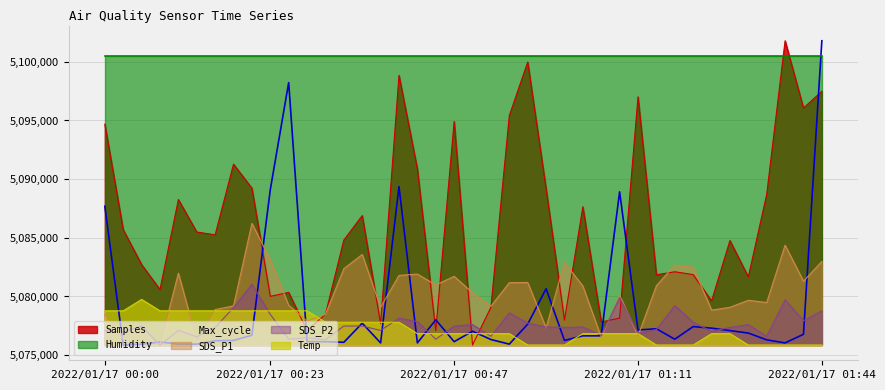

Which series has the widest spread of values?

Samples